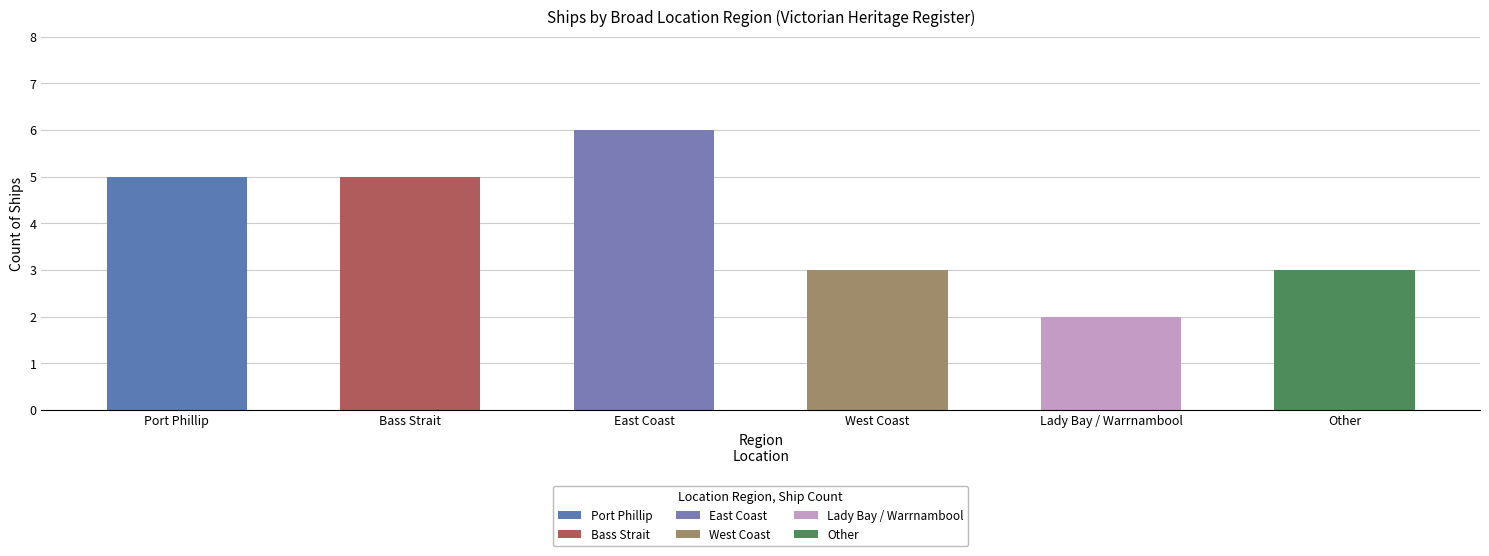

Does the chart contain any negative values?

No